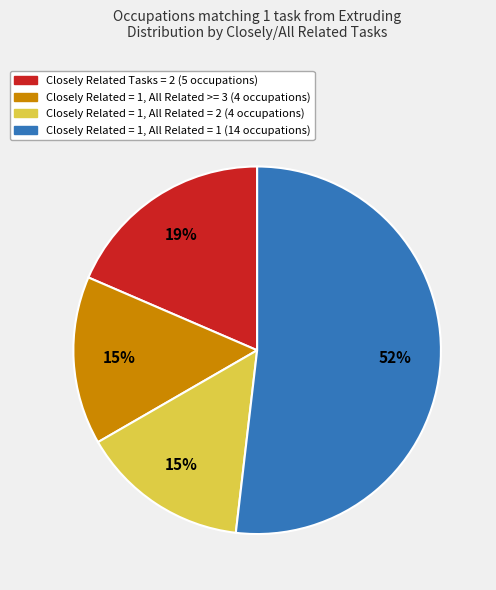

Does any single category account for the majority?

Yes